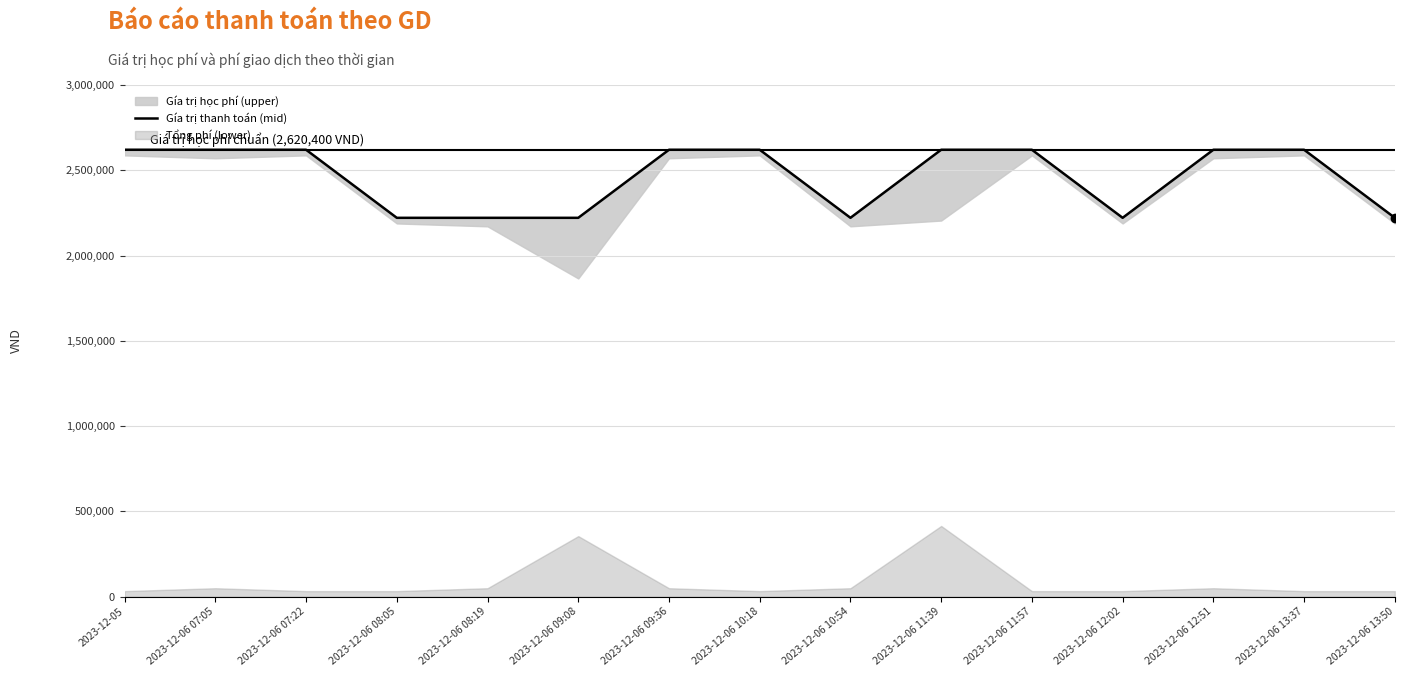

Reading left to right, transcribe all the data shown in this chart.

2620400	2620400	2620400	2221400	2221400	2221400	2620400	2620400	2221400	2620400	2620400	2221400	2620400	2620400	2221400